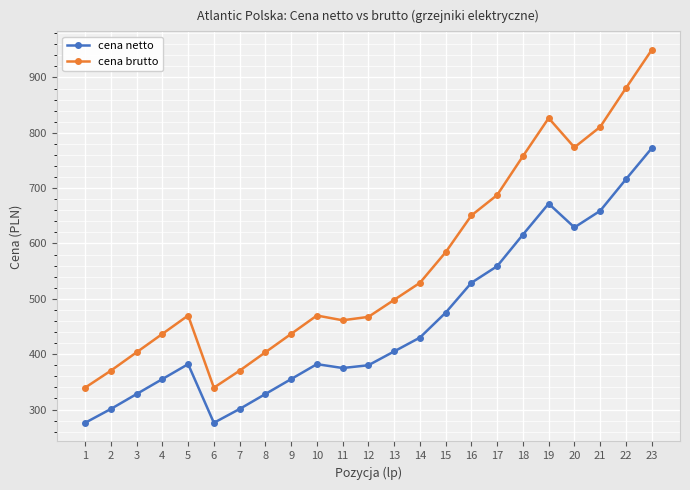

List the series in order of their overall mean, highest first.

cena brutto, cena netto